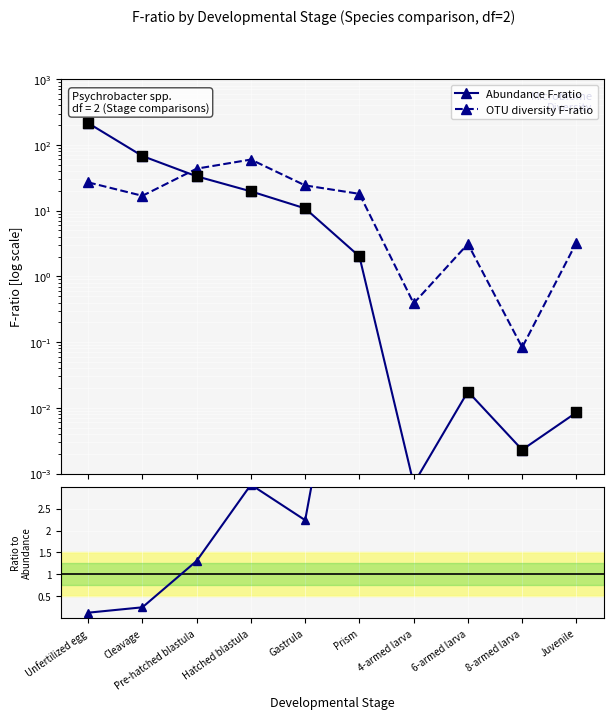

Which series has the largest Y range (max minus min)?

OTU / Abundance